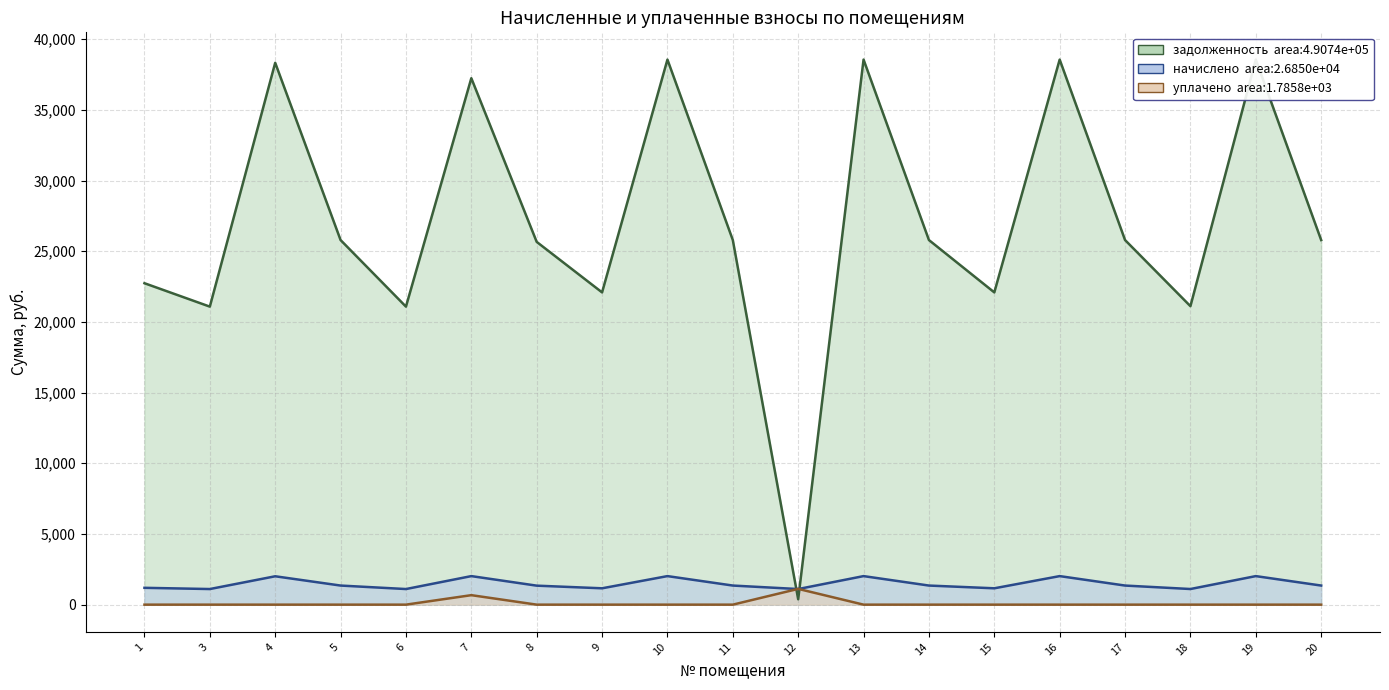

Reading left to right, transcribe all the data shown in this chart.

задолженность: 22738.8	21082.1	38331.1	25792.3	21082.1	37242.1	25662.4	22089.1	38558.5	25792.3	379.0	38558.5	25792.3	22089.1	38558.5	25792.3	21114.6	38558.5	25792.3
начислено: 1190.7	1103.9	2007.2	1350.6	1103.9	2019.1	1343.8	1156.7	2019.1	1350.6	1103.9	2019.1	1350.6	1156.7	2019.1	1350.6	1105.7	2019.1	1350.6
уплачено: 0.0	0.0	0.0	0.0	0.0	670.9	0.0	0.0	0.0	0.0	1115.0	0.0	0.0	0.0	0.0	0.0	0.0	0.0	0.0